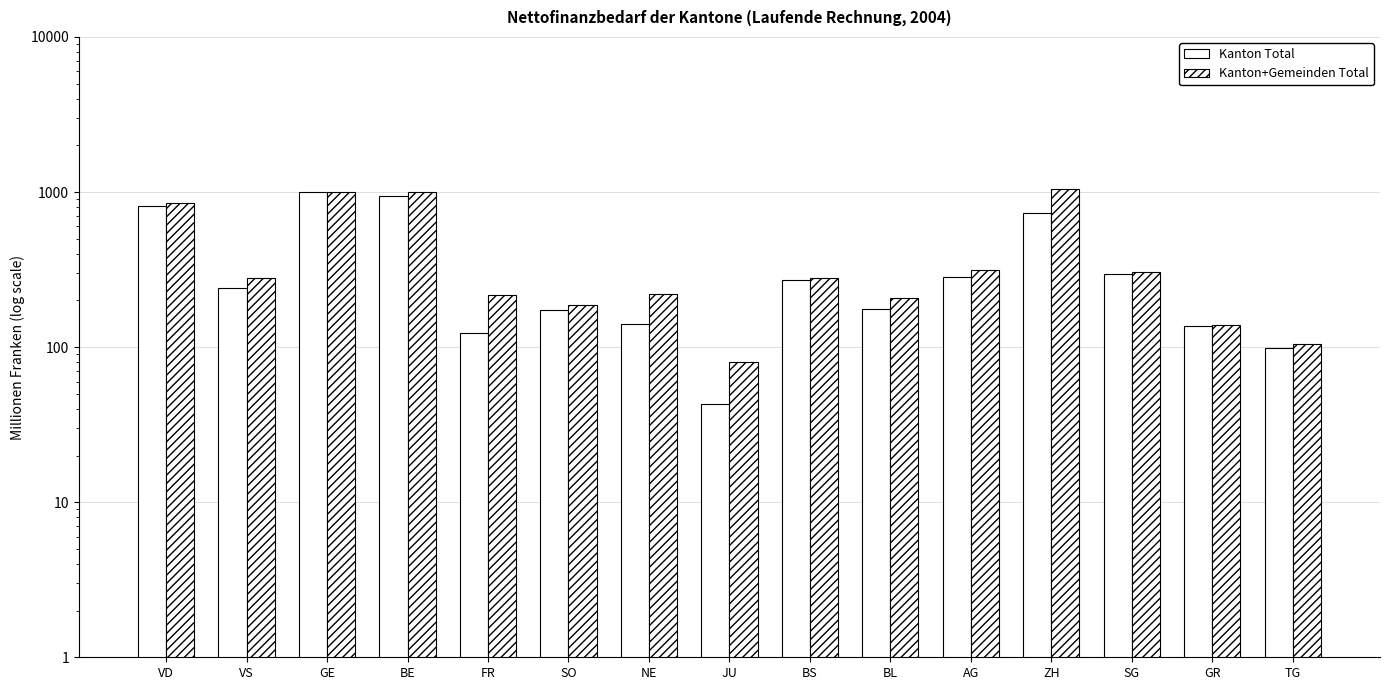

At which label does Kanton+Gemeinden Total first exceed 278?

VD